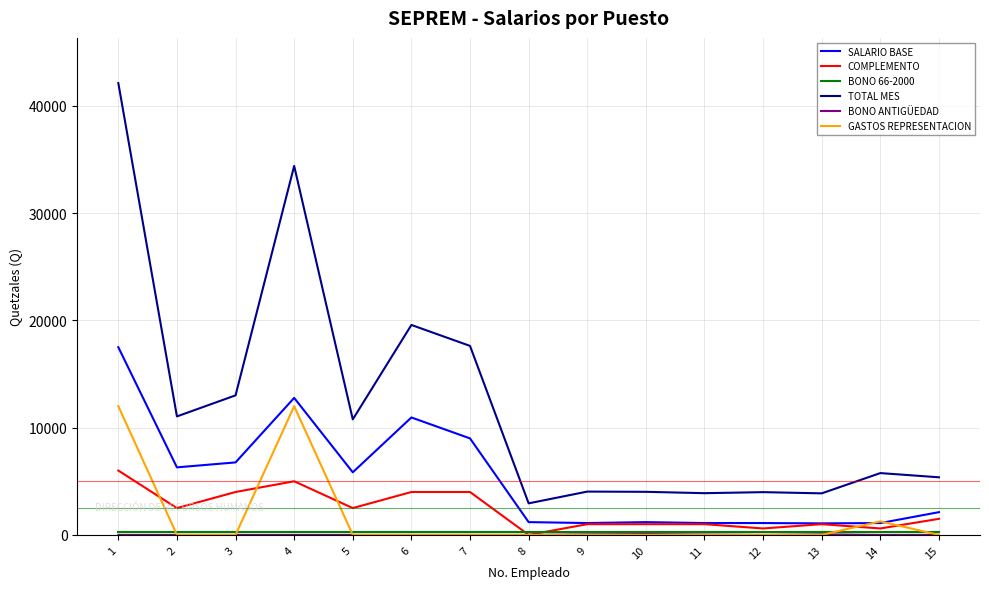

How many values in the SALARIO BASE series are below 2120?

7